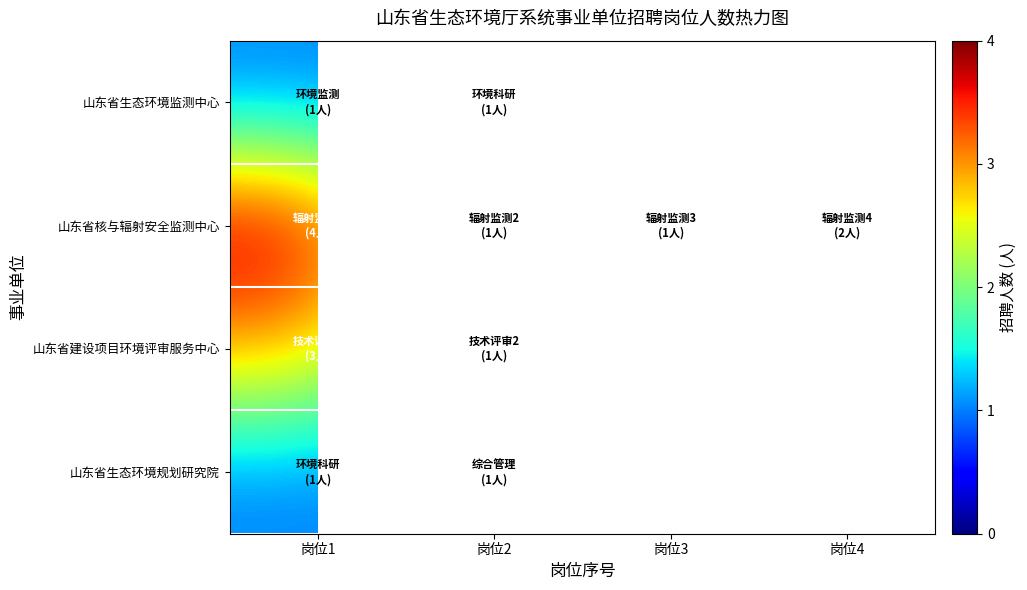

What is the total value across all series at 岗位1?

9.0